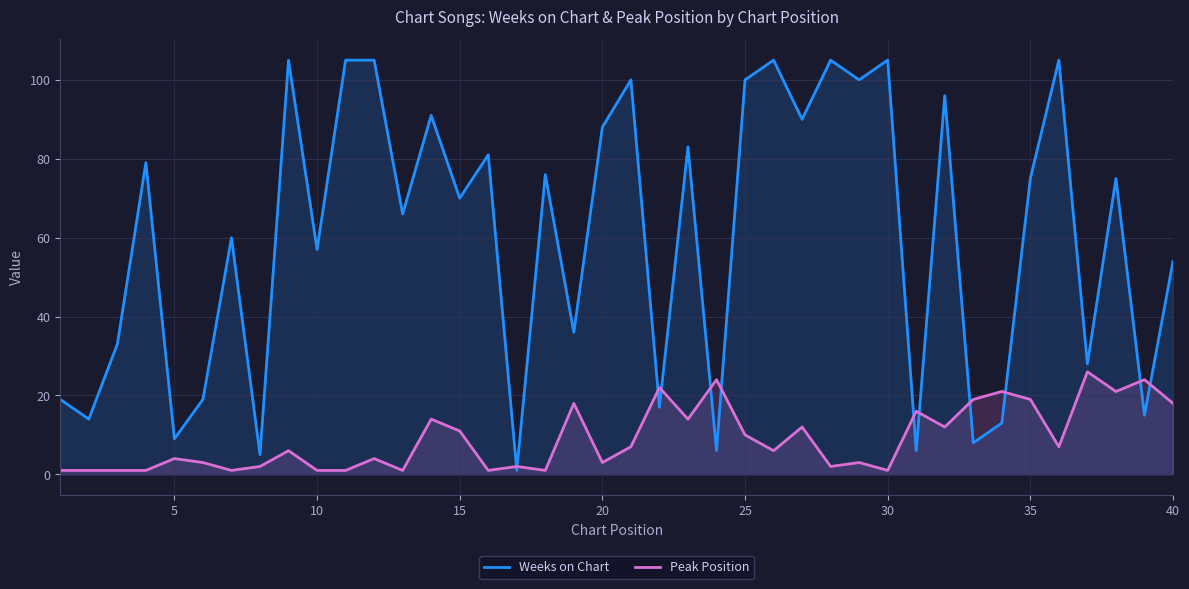

Read the Peak Position value at 40.

18